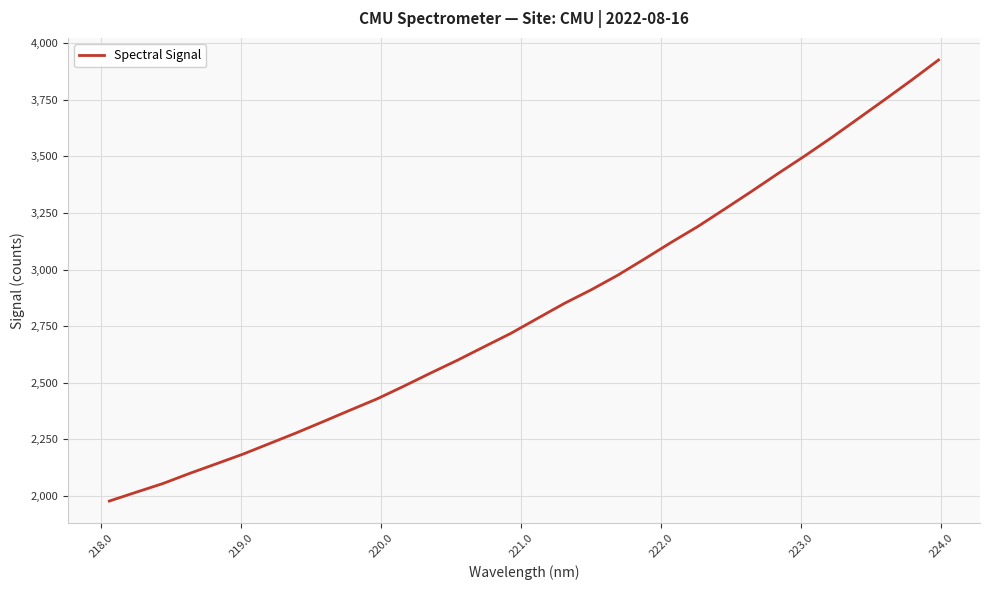

What is the maximum value shown in the chart?

3926.3